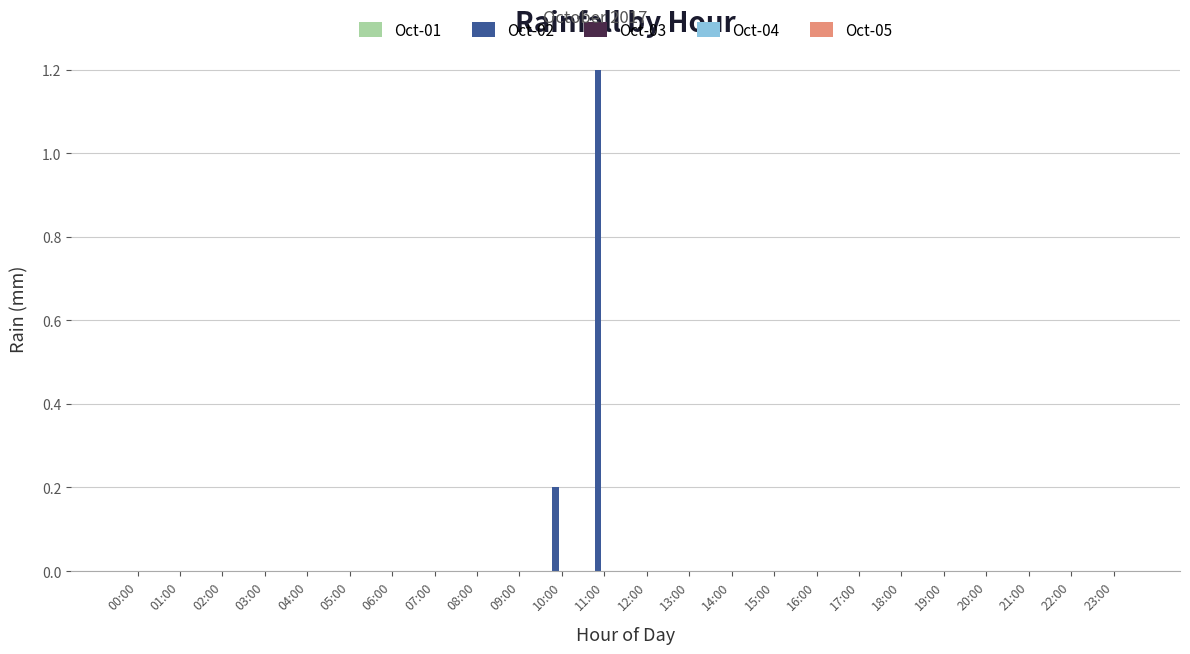

Are the bars grouped side by side (vs. stacked)?

No